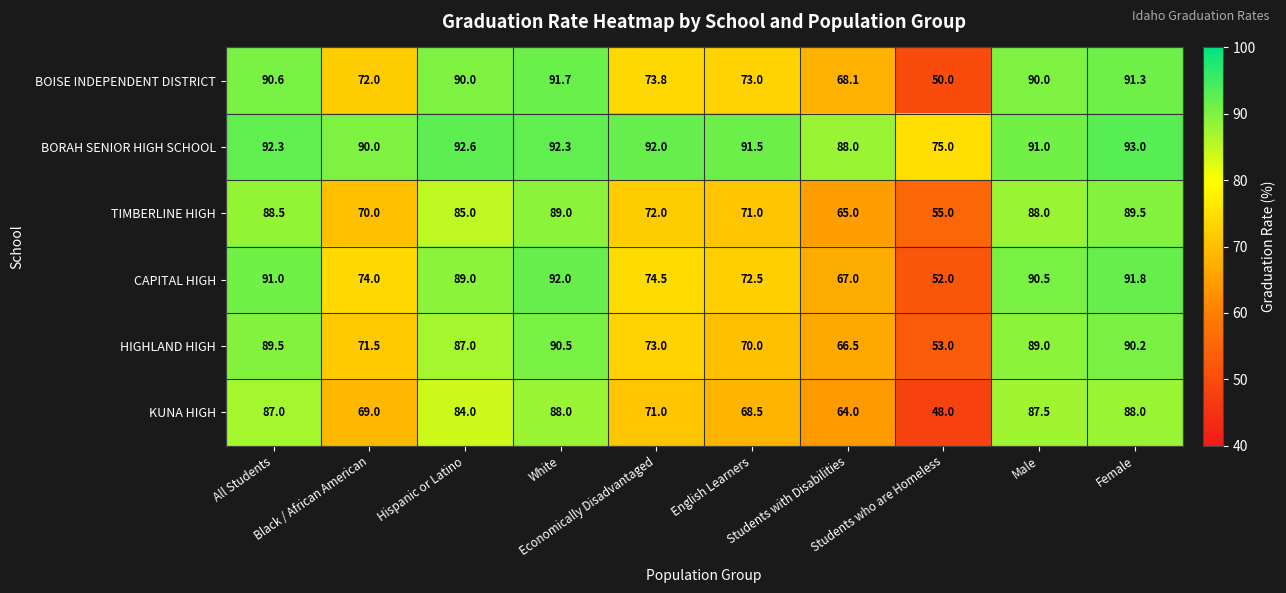

What is the difference between the maximum and minimum values in the BOISE INDEPENDENT DISTRICT series?

41.7